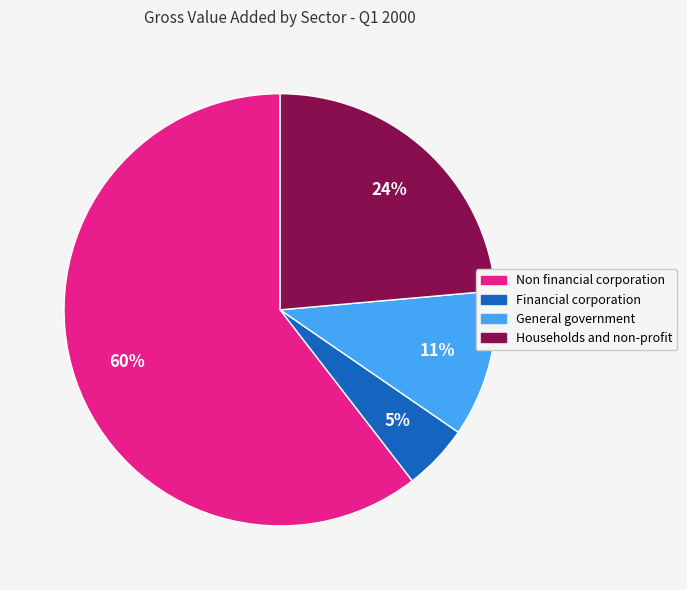

Does Non financial corporation represent more than half of the total?

Yes